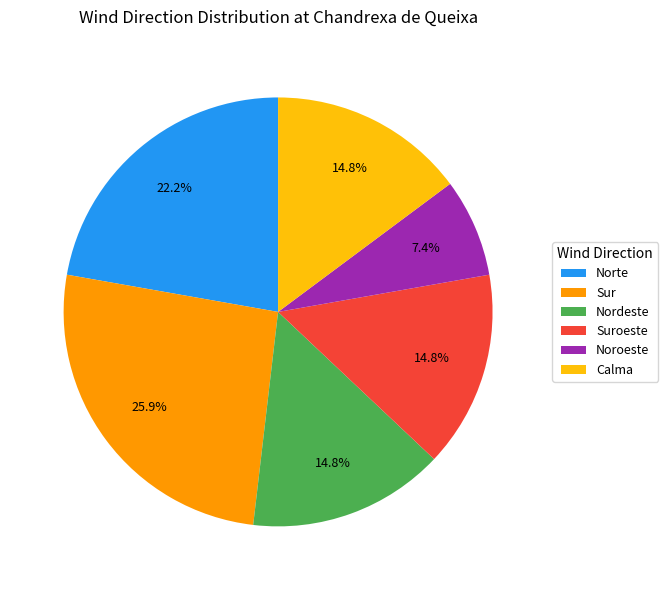

True or false: Norte accounts for 22% of the total.

True